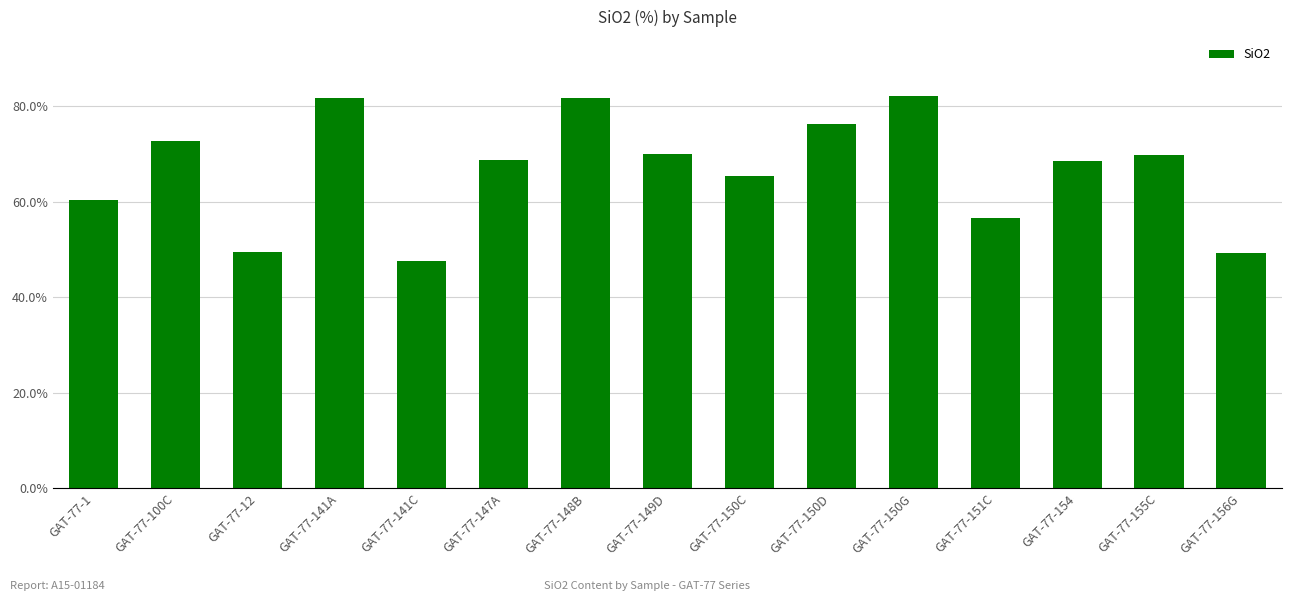

What is the label of the 8th bar from the left?

GAT-77-149D